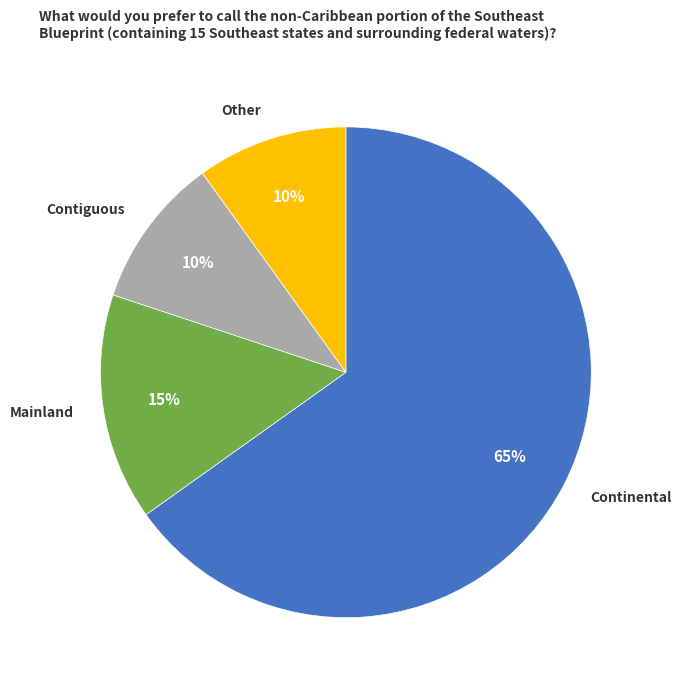

To the nearest percent, what percentage of the pie is Continental?

65%